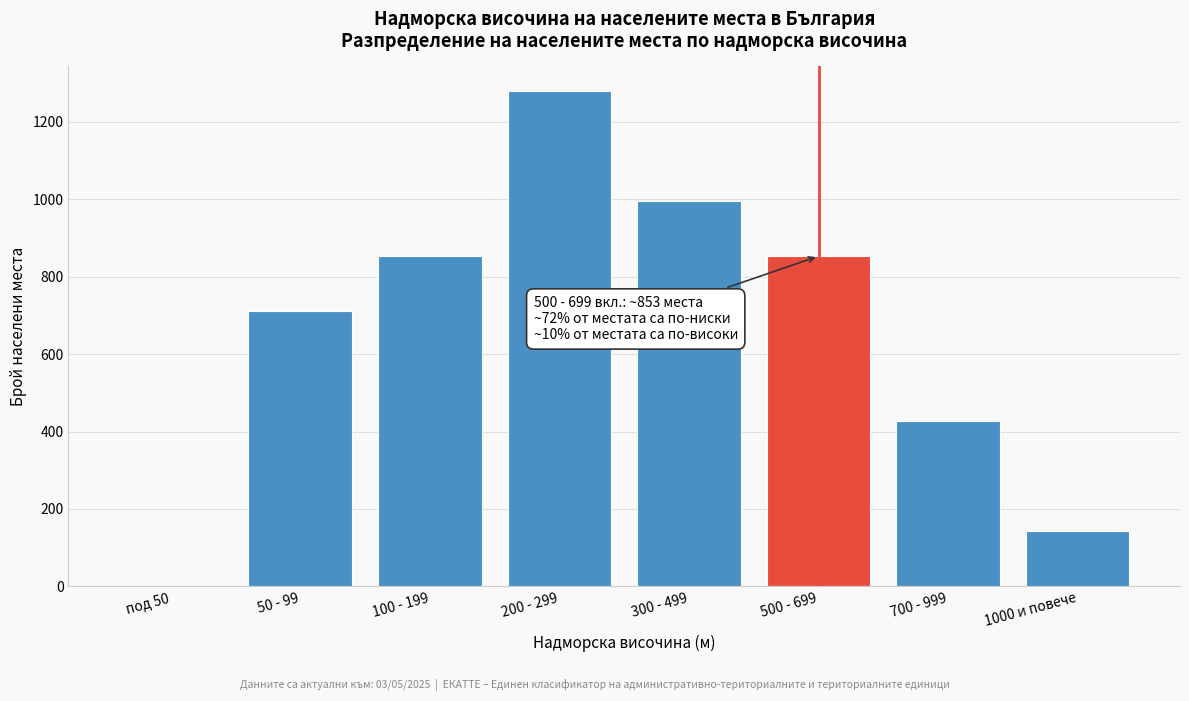

Reading left to right, what are all the values shown in this chart?

под 50=0	50 - 99=711	100 - 199=853	200 - 299=1279	300 - 499=995	500 - 699=853	700 - 999=426	1000 и повече=142